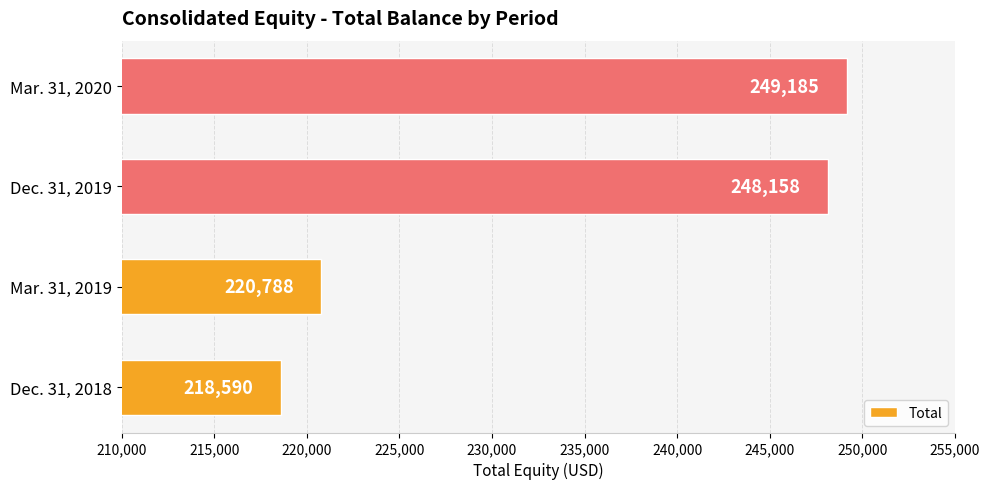

Rank the categories by value from highest to lowest.

Mar. 31, 2020, Dec. 31, 2019, Mar. 31, 2019, Dec. 31, 2018